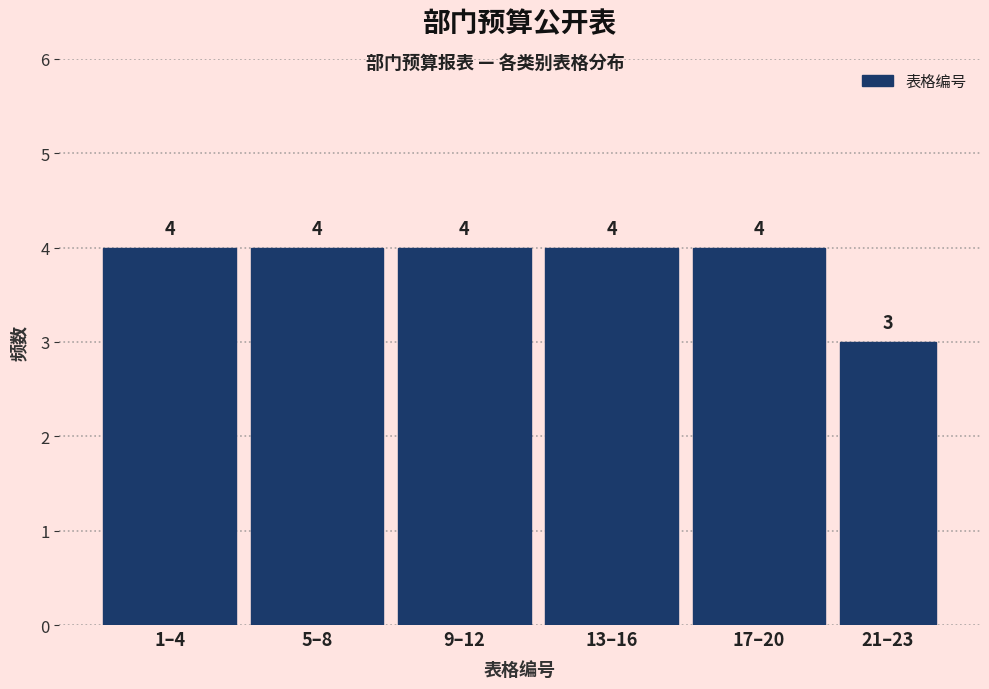

Reading right to left, list all the values displayed in this chart.

3	4	4	4	4	4